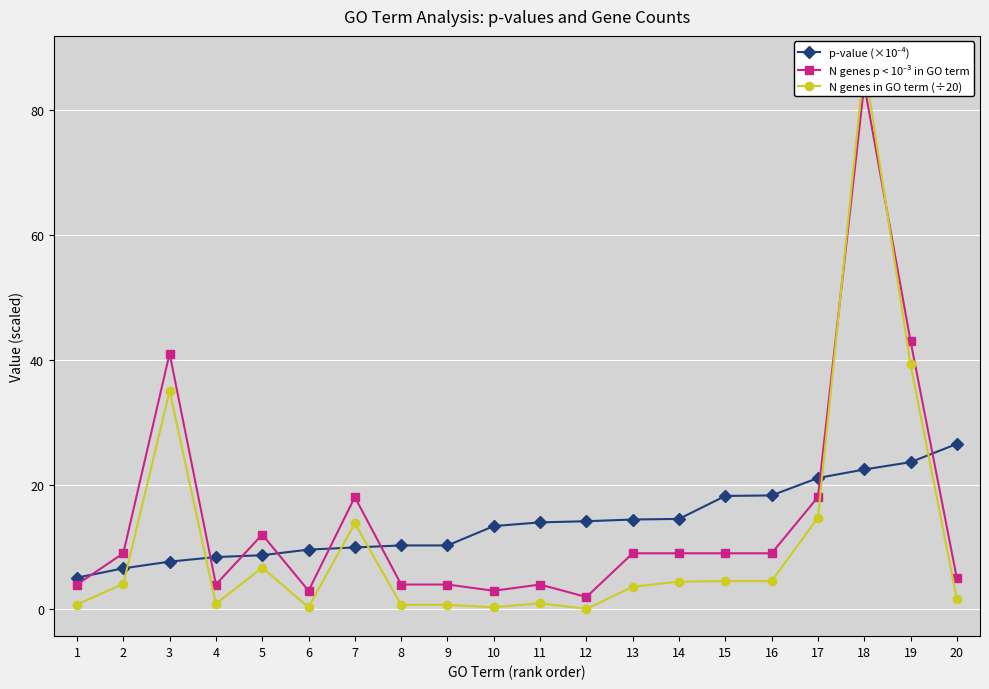

What is the difference between the second highest and minimum values in the p-value (×10⁻⁴) series?

18.5